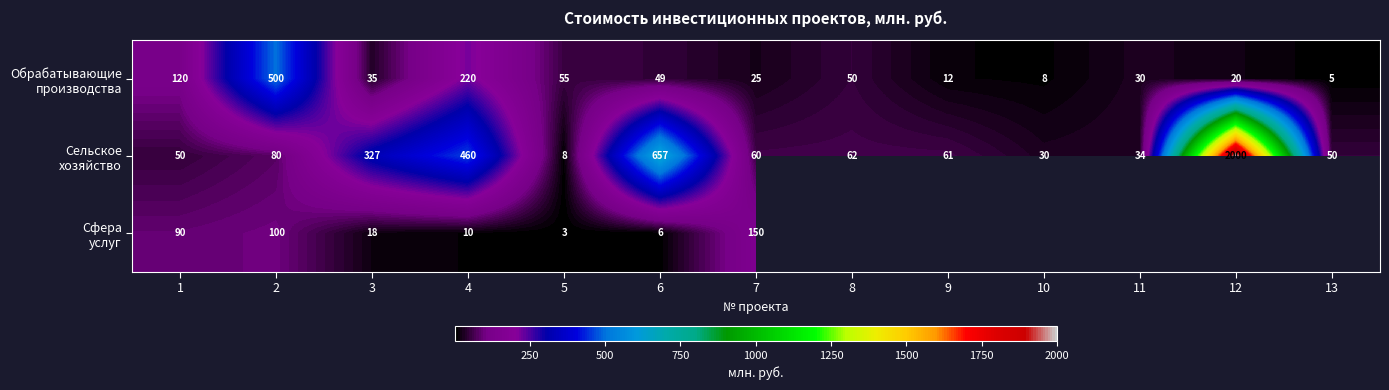

The value of Обрабатывающие производства at 9 is 18.6. True or false?

False